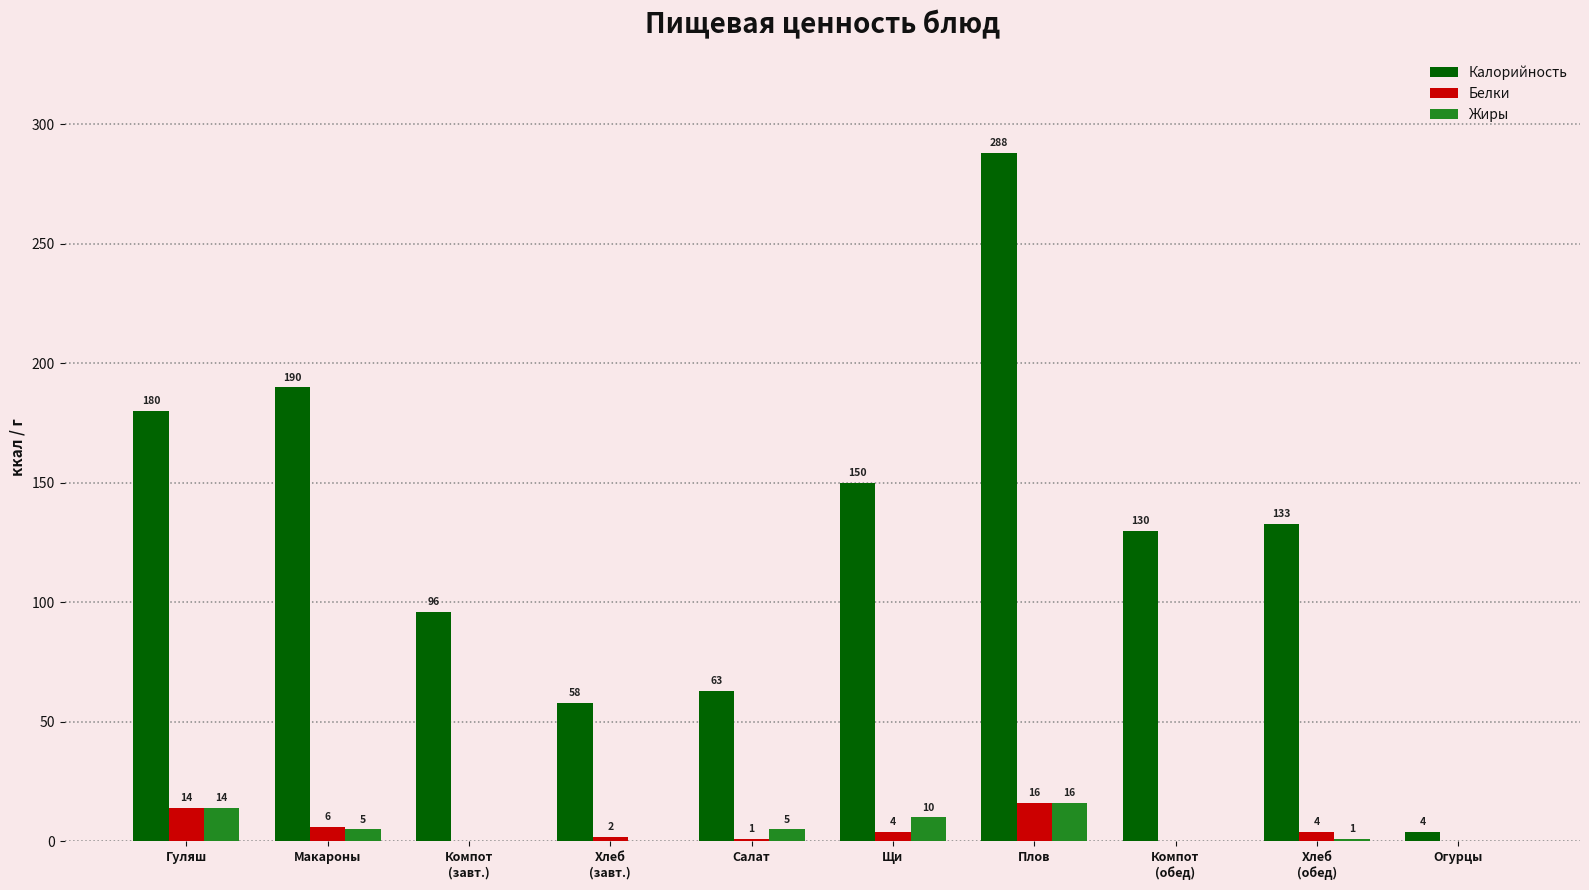

The value of Жиры at Салат is 5. True or false?

True